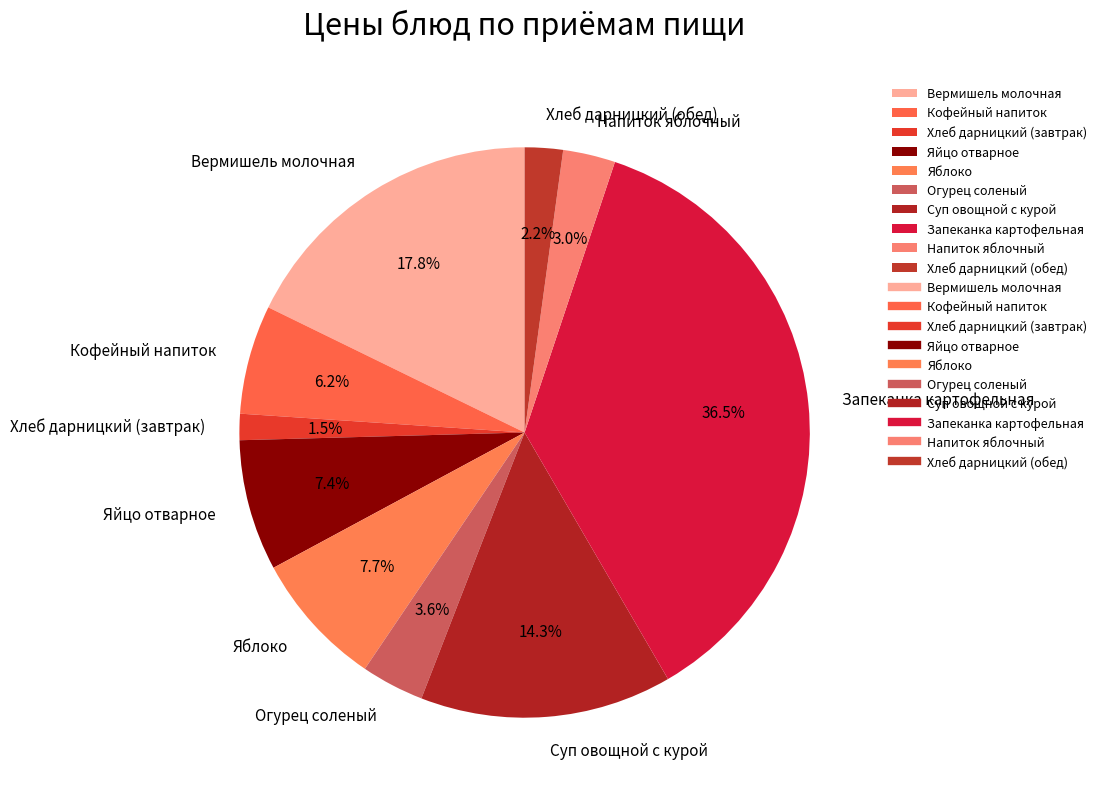

To the nearest percent, what is the combined percentage of Запеканка картофельная and Яйцо отварное?

44%